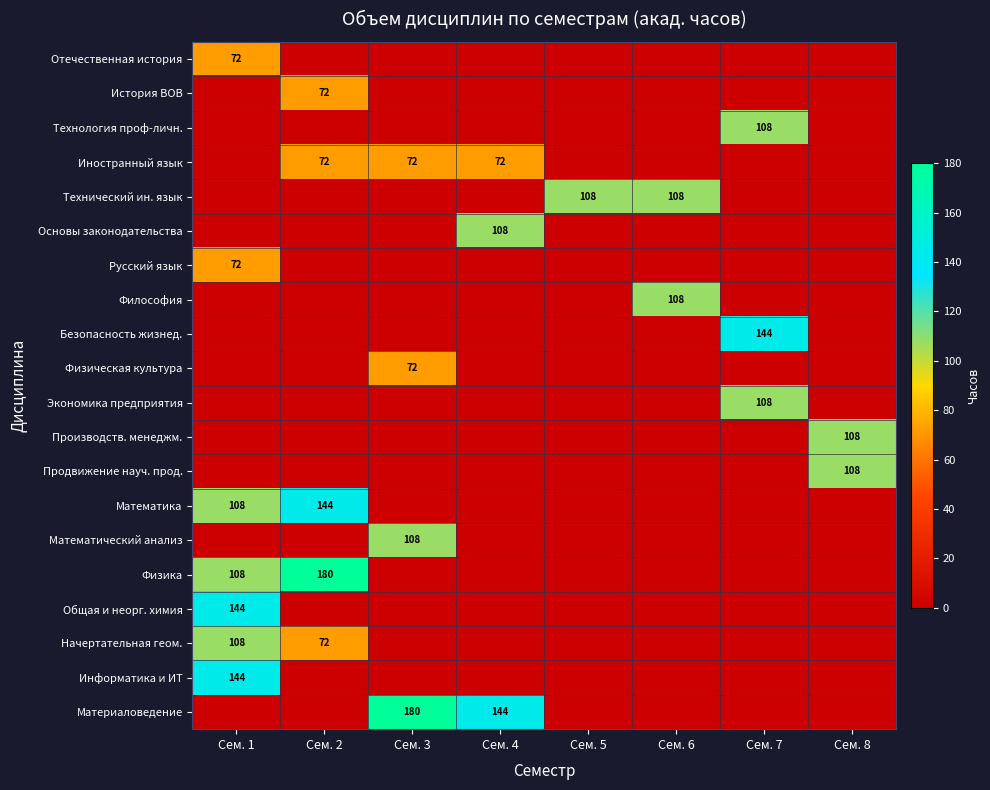

The value of Материаловедение at Сем. 4 is 252. True or false?

False